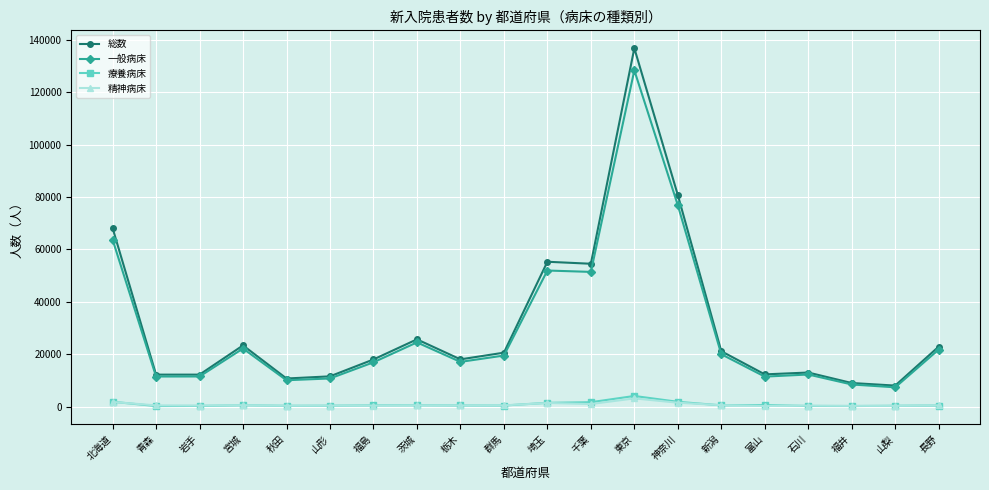

Which series changed the most between 秋田 and 長野?

総数